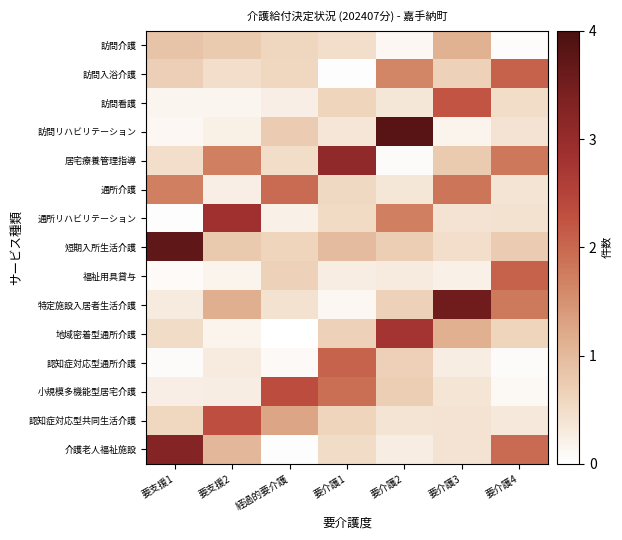

Reading left to right, extract all data points from this chart.

訪問介護: 要支援1=0.9	要支援2=0.8	経過的要介護=0.6	要介護1=0.5	要介護2=0.1	要介護3=1.1	要介護4=0.0
訪問入浴介護: 要支援1=0.7	要支援2=0.5	経過的要介護=0.6	要介護1=0.0	要介護2=1.6	要介護3=0.7	要介護4=2.1
訪問看護: 要支援1=0.1	要支援2=0.1	経過的要介護=0.2	要介護1=0.6	要介護2=0.3	要介護3=2.2	要介護4=0.5
訪問リハビリテーション: 要支援1=0.1	要支援2=0.2	経過的要介護=0.7	要介護1=0.4	要介護2=3.8	要介護3=0.2	要介護4=0.4
居宅療養管理指導: 要支援1=0.5	要支援2=1.7	経過的要介護=0.5	要介護1=3.1	要介護2=0.1	要介護3=0.8	要介護4=1.8
通所介護: 要支援1=1.7	要支援2=0.2	経過的要介護=2.0	要介護1=0.5	要介護2=0.4	要介護3=1.8	要介護4=0.4
通所リハビリテーション: 要支援1=0.0	要支援2=2.8	経過的要介護=0.2	要介護1=0.5	要介護2=1.7	要介護3=0.4	要介護4=0.4
短期入所生活介護: 要支援1=3.7	要支援2=0.8	経過的要介護=0.6	要介護1=1.0	要介護2=0.7	要介護3=0.5	要介護4=0.7
福祉用具貸与: 要支援1=0.1	要支援2=0.2	経過的要介護=0.7	要介護1=0.3	要介護2=0.3	要介護3=0.2	要介護4=2.1
特定施設入居者生活介護: 要支援1=0.3	要支援2=1.1	経過的要介護=0.4	要介護1=0.1	要介護2=0.6	要介護3=3.5	要介護4=1.8
地域密着型通所介護: 要支援1=0.5	要支援2=0.2	経過的要介護=0.0	要介護1=0.7	要介護2=2.8	要介護3=1.1	要介護4=0.6
認知症対応型通所介護: 要支援1=0.1	要支援2=0.3	経過的要介護=0.1	要介護1=2.1	要介護2=0.7	要介護3=0.3	要介護4=0.1
小規模多機能型居宅介護: 要支援1=0.2	要支援2=0.3	経過的要介護=2.3	要介護1=1.9	要介護2=0.7	要介護3=0.4	要介護4=0.1
認知症対応型共同生活介護: 要支援1=0.6	要支援2=2.3	経過的要介護=1.3	要介護1=0.6	要介護2=0.4	要介護3=0.4	要介護4=0.3
介護老人福祉施設: 要支援1=3.3	要支援2=1.0	経過的要介護=0.0	要介護1=0.5	要介護2=0.3	要介護3=0.4	要介護4=2.0